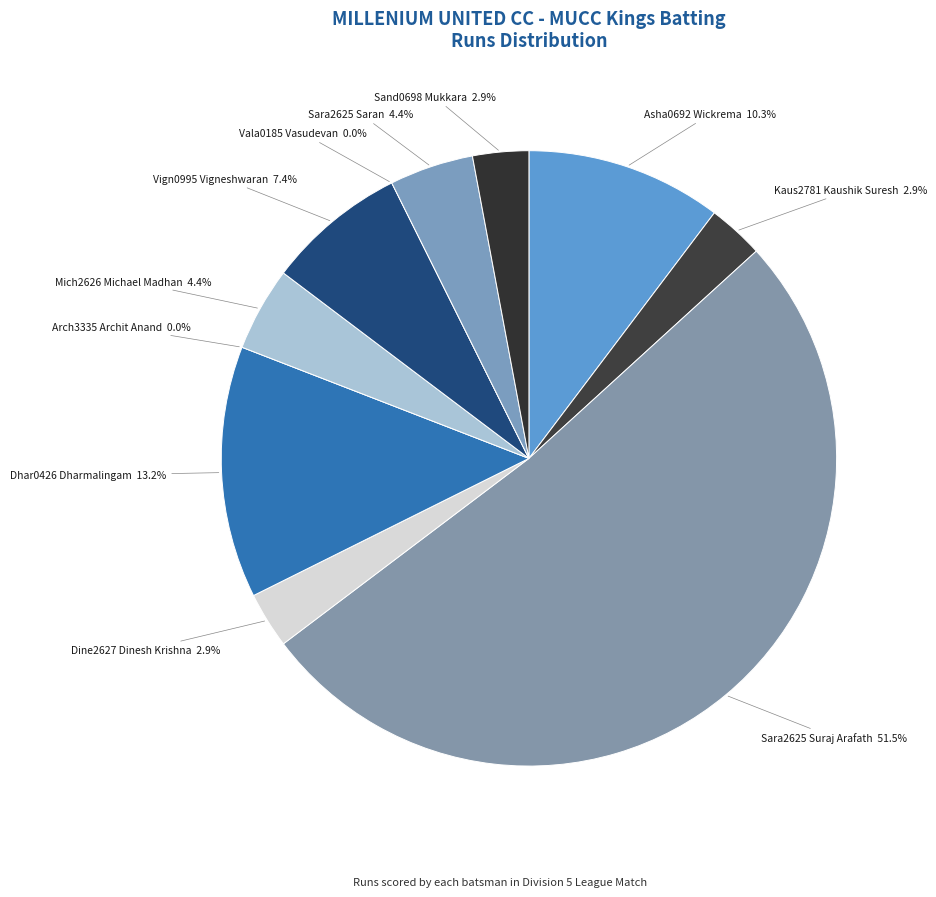

What is the change in value from Asha0692 Wickrema to Kaus2781 Kaushik Suresh?

-5